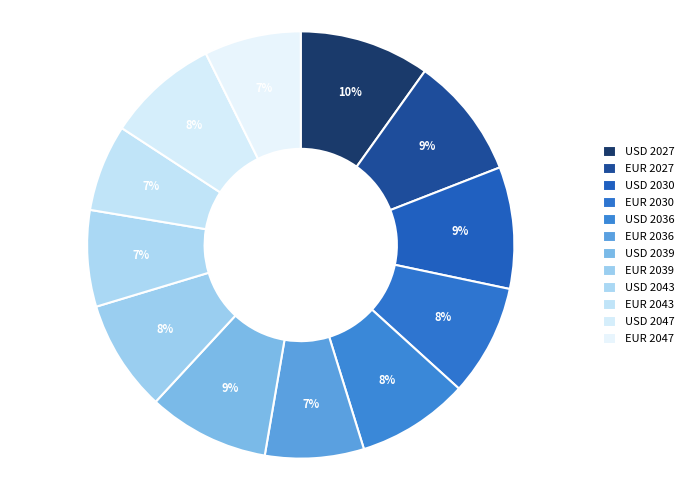

Which slice is the smallest?

EUR 2043